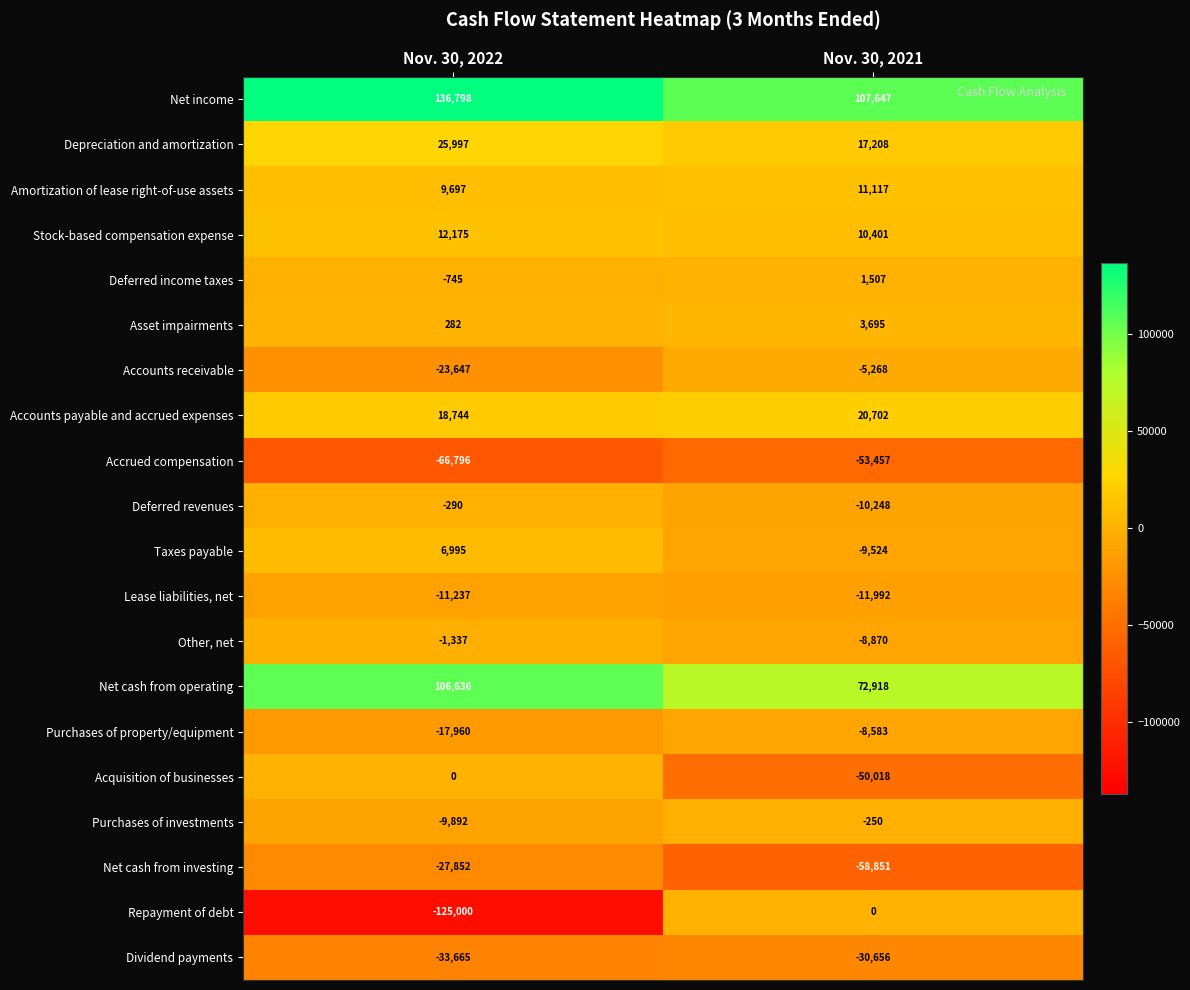

Which series has the largest range (max minus min)?

Repayment of debt